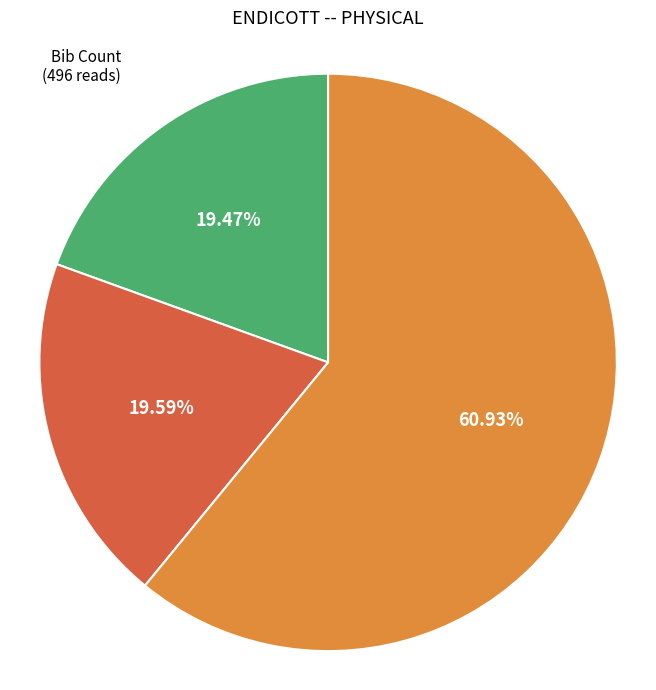

Is there a majority slice in this chart?

Yes